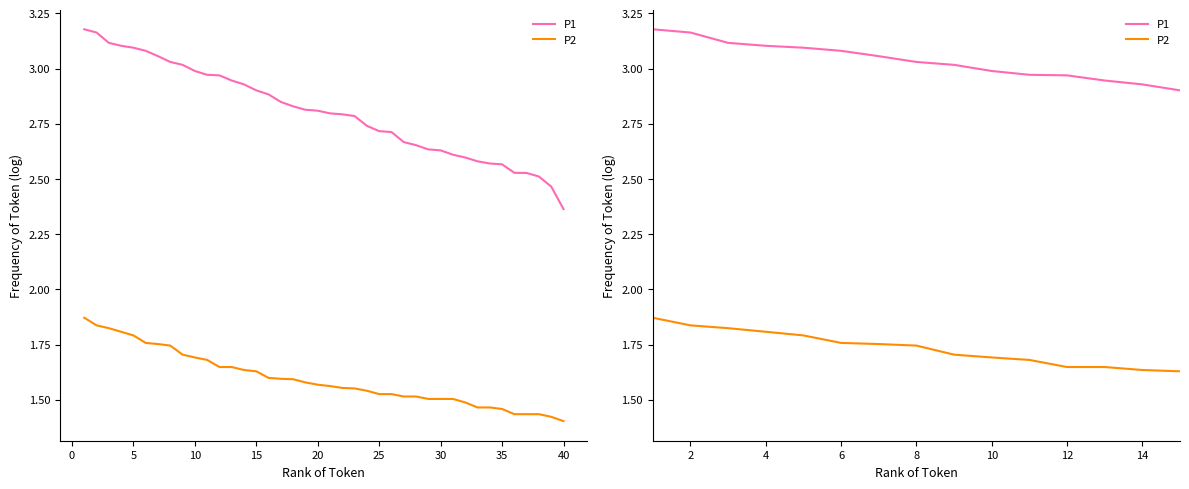

True or false: P1 and P2 intersect in this chart.

False